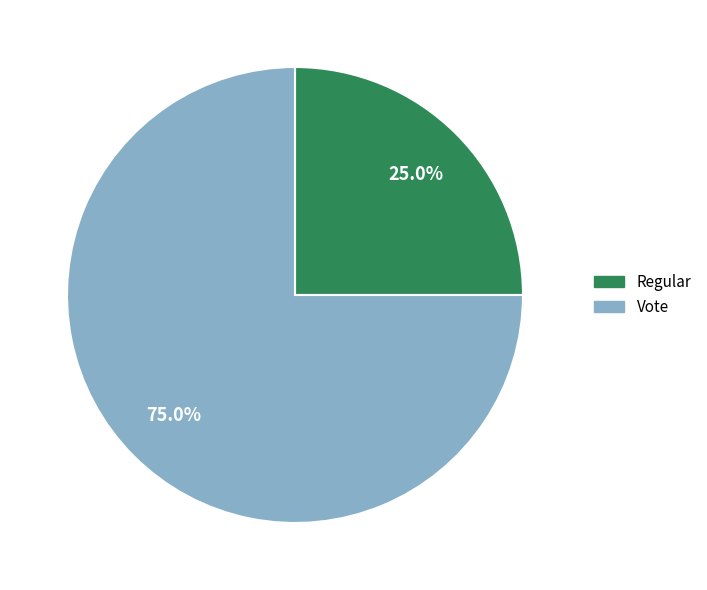

How many slices are in this pie chart?

2